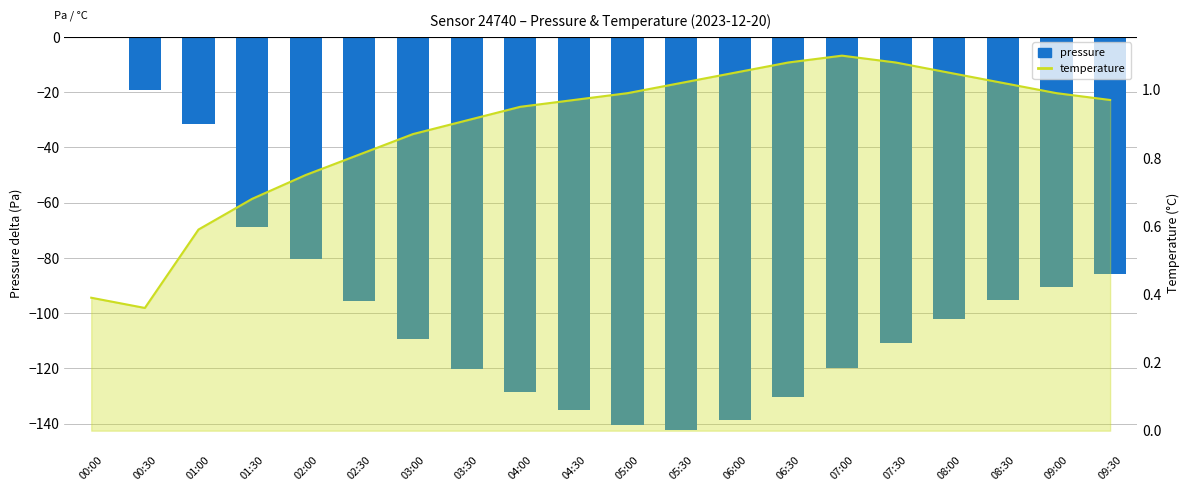

What is the value of the pressure bar at the 4th from the left?

-68.7